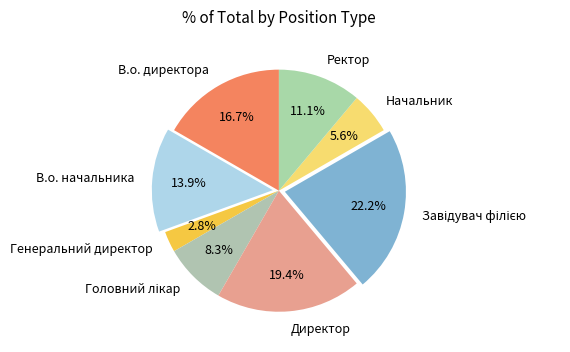

What is the ratio of the value at В.о. директора to the value at В.о. начальника?

1.2